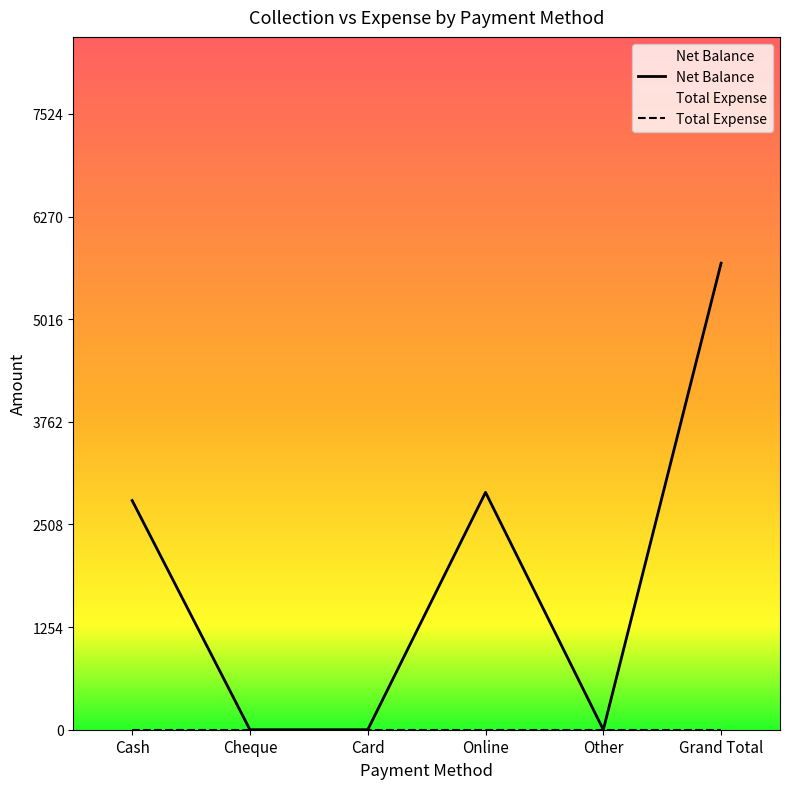

List the labels in order of value, smallest first.

Cheque, Card, Other, Cash, Online, Grand Total